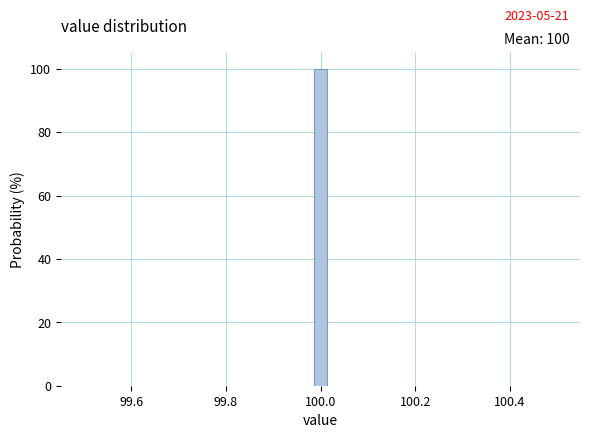

Read against the x-axis, roughly where is the centre of the tallest bar?

100.00